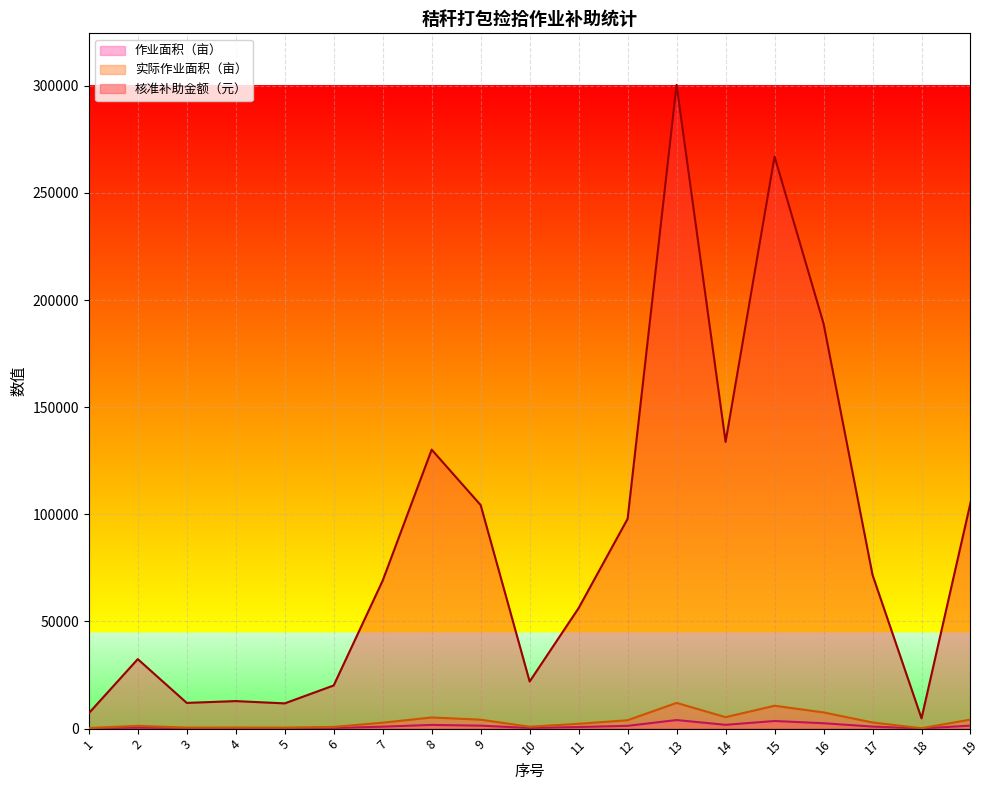

Rank the series at 8 from lowest to highest value.

作业面积（亩）, 实际作业面积（亩）, 核准补助金额（元）